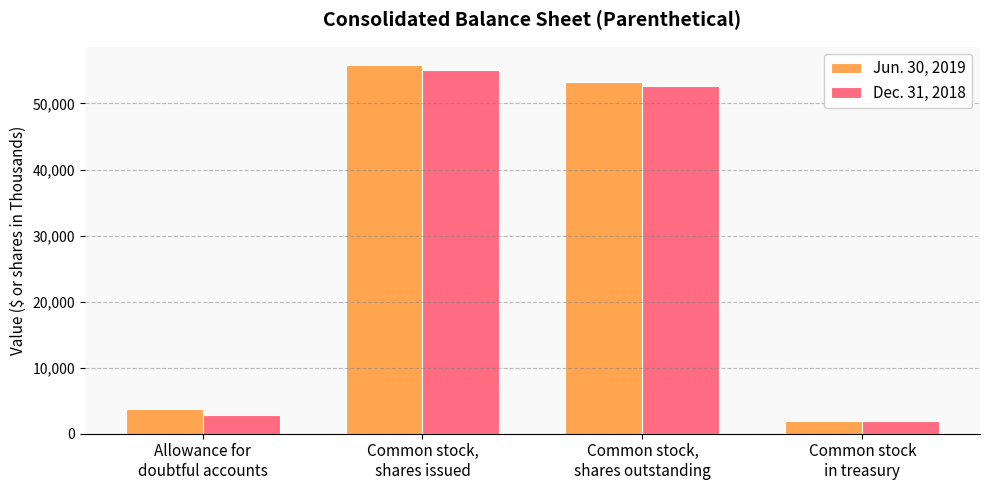

What is the difference between the maximum and minimum values in the Jun. 30, 2019 series?

53868